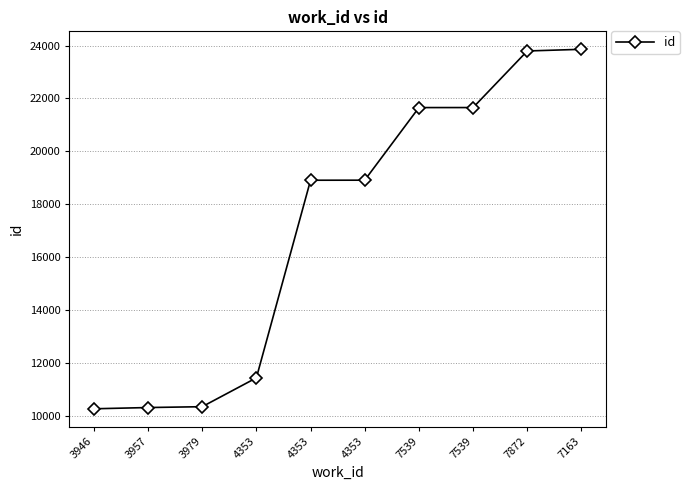

How many lines are shown in the chart?

1